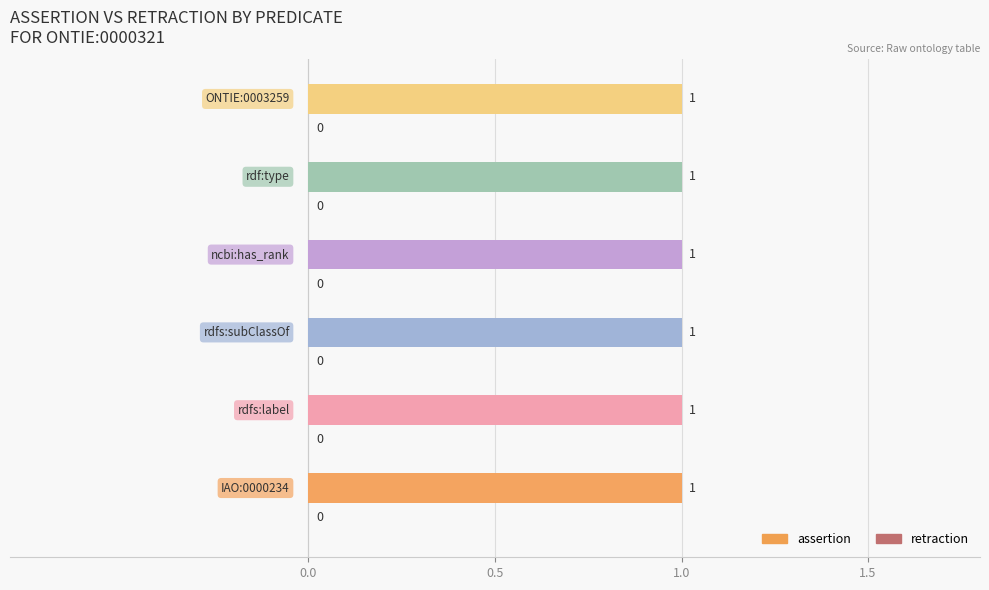

How many data points does each series have?

6